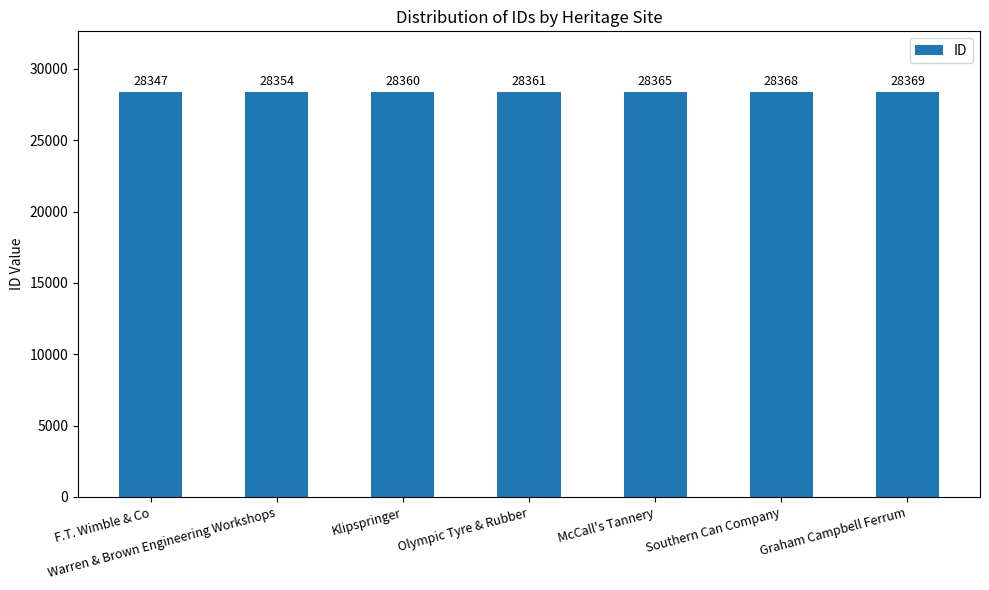

How many categories are shown in the chart?

7